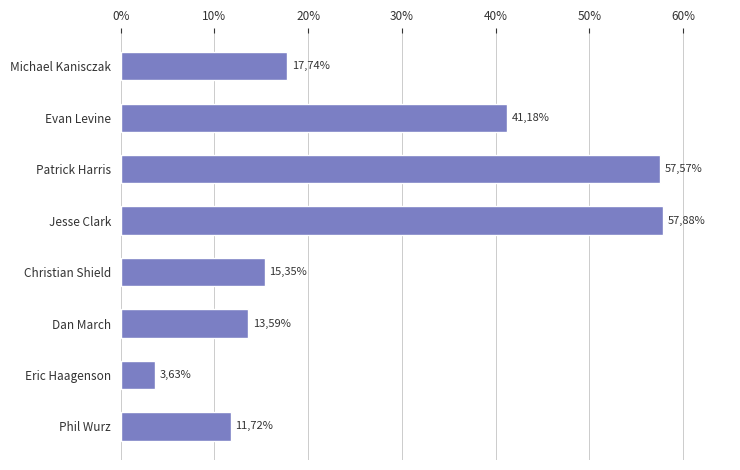

How many bars are there in total?

8